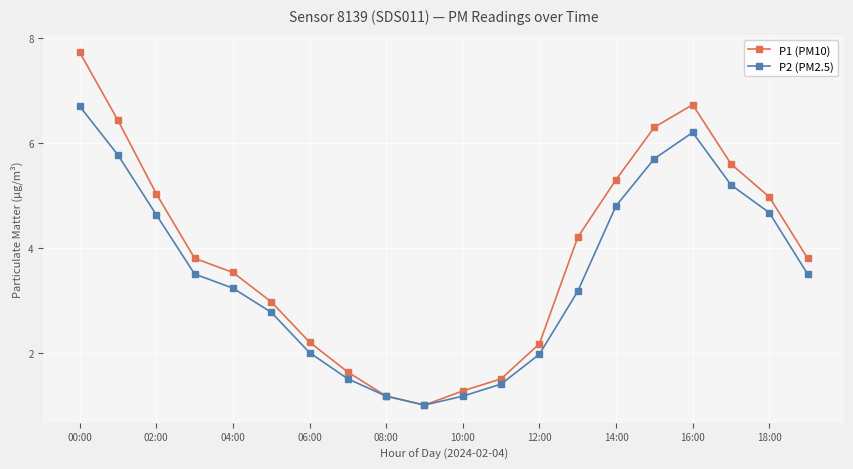

List the series in order of their overall mean, highest first.

P1 (PM10), P2 (PM2.5)